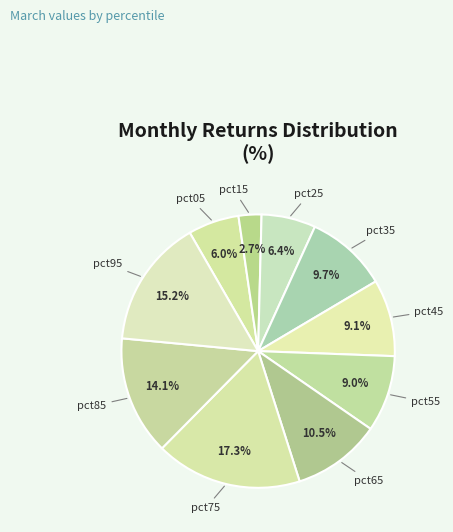

How many slices are in this pie chart?

10